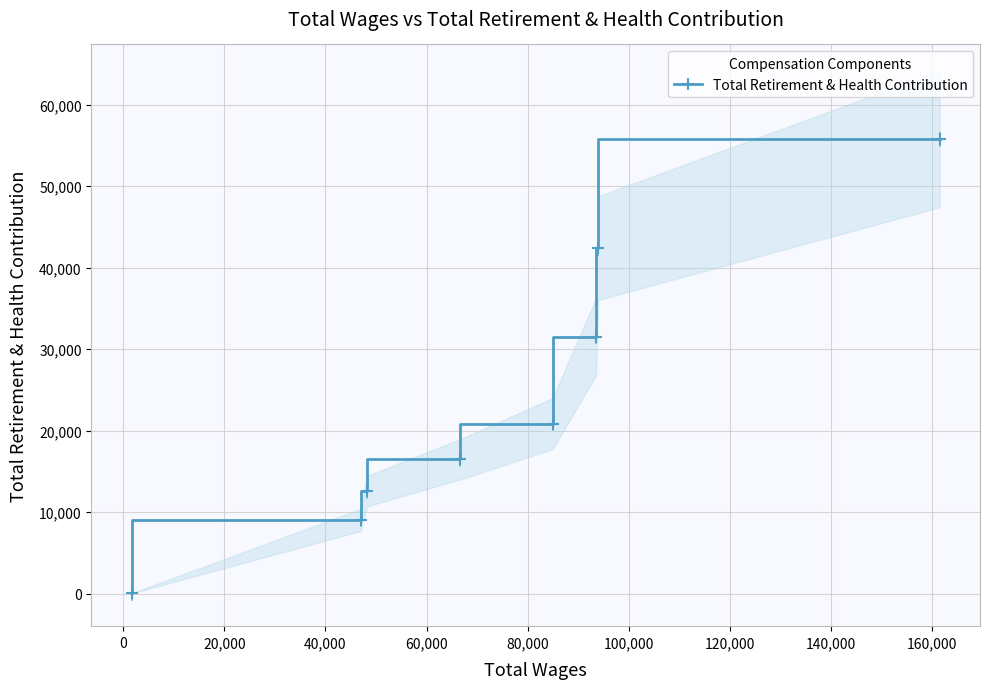

What is the difference between the maximum and second lowest values?

46728